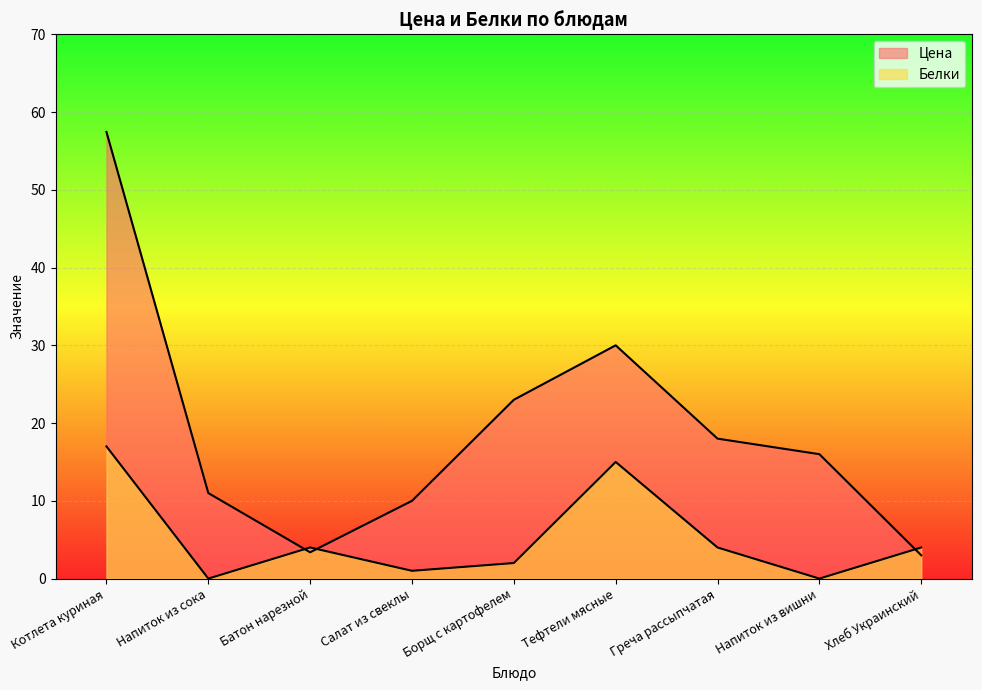

Rank the series by their average value, from highest to lowest.

Цена, Белки